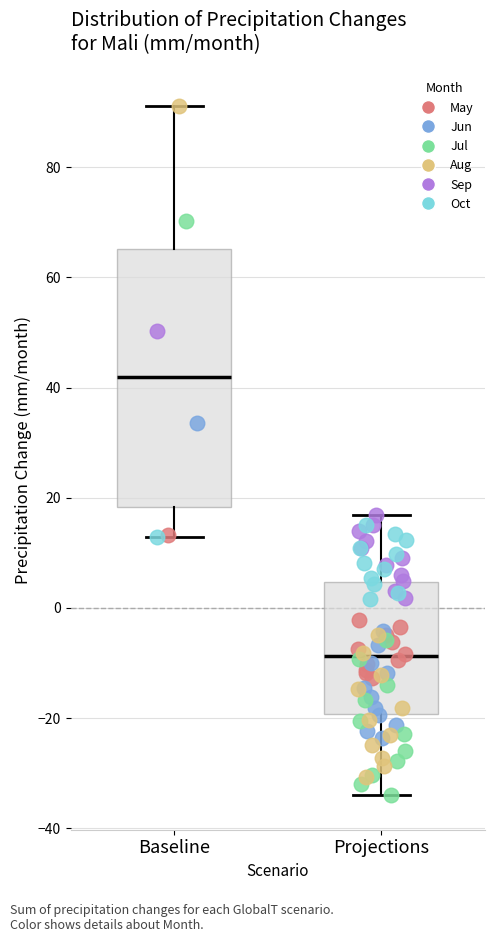

Where does the median line of the box for Baseline sit on the y-axis? The values are not printed on the chart, so give them approximately, as read against the axis.

42